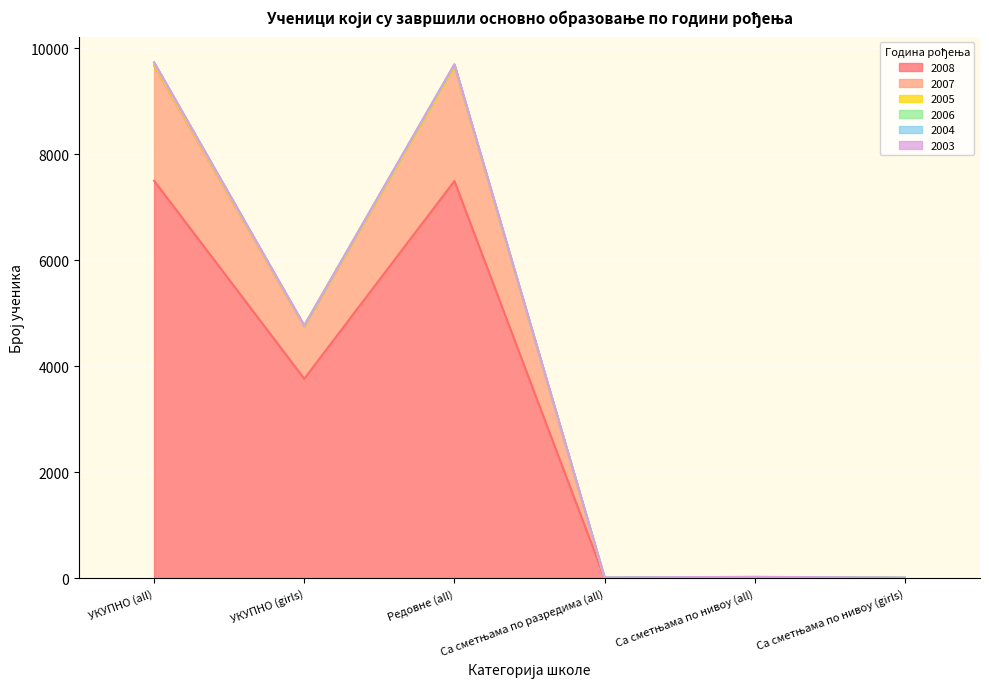

Where is the first local maximum for 2006?

Редовне (all)